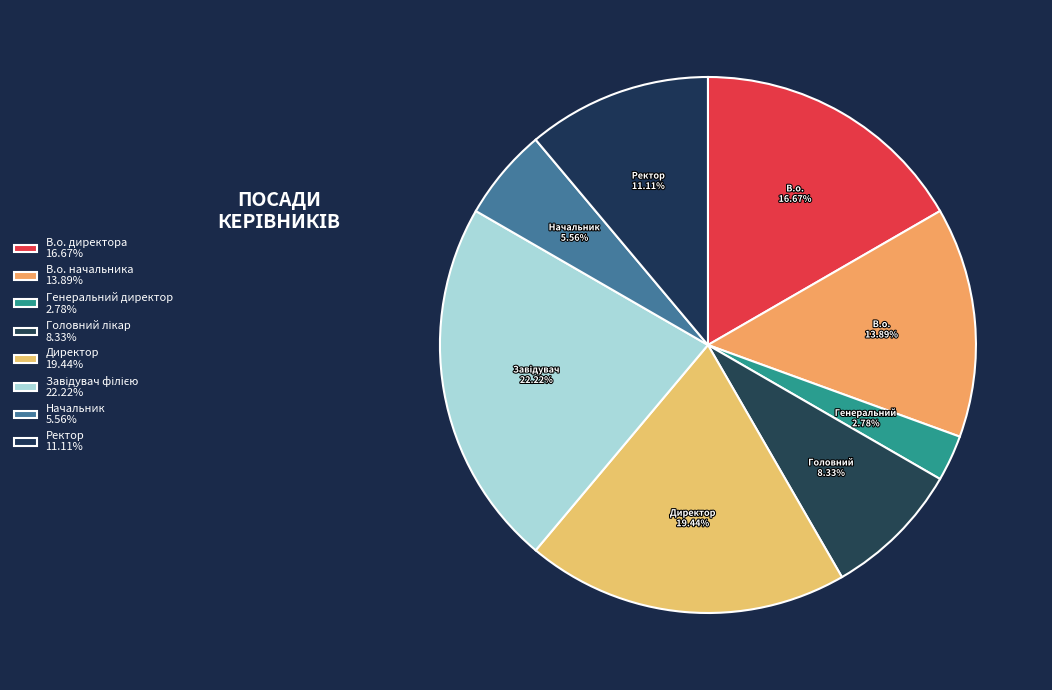

To the nearest percent, what percentage of the pie is В.о. директора?

17%